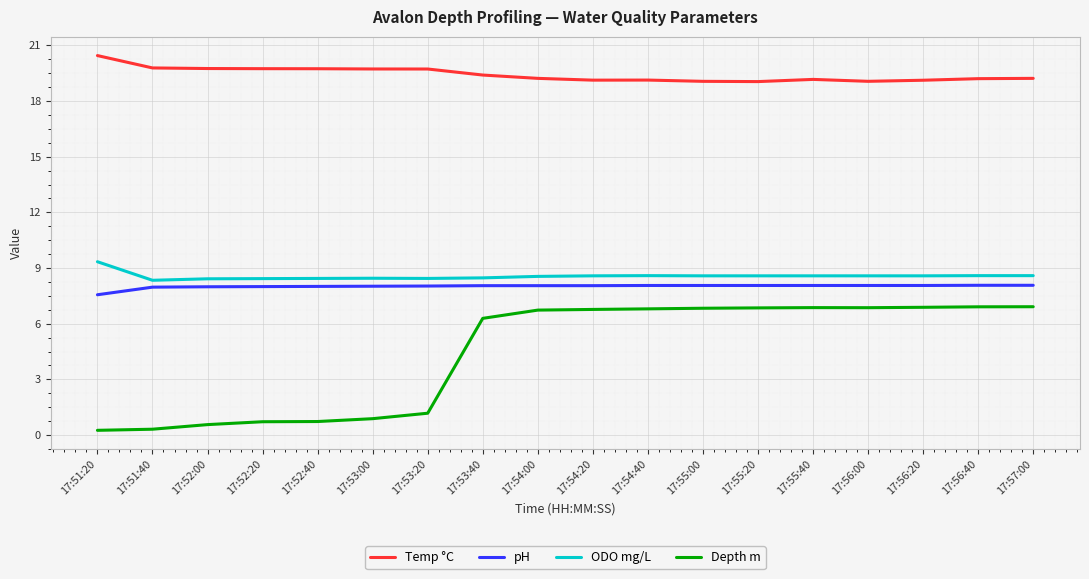

Which series has the largest range (max minus min)?

Depth m